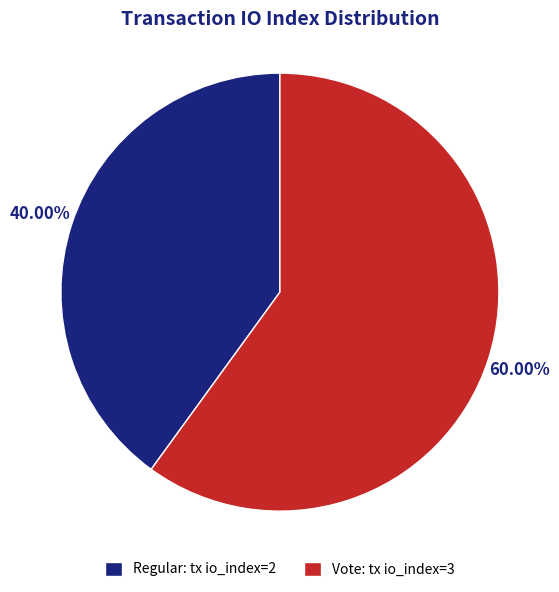

Which slice is the smallest?

Regular: tx io_index=2